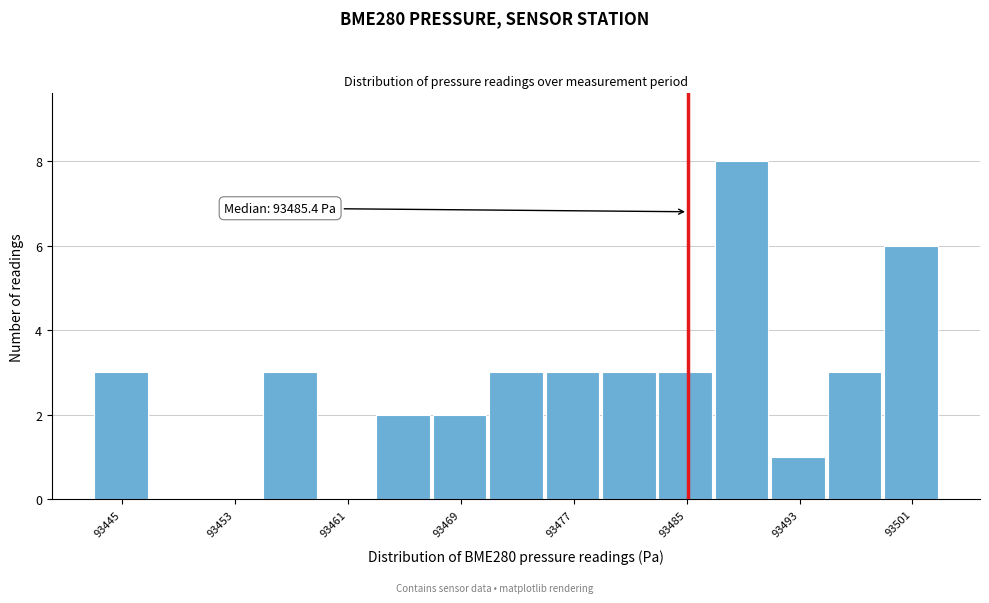

Which range on the x-axis has the tallest bar?

93487 to 93491